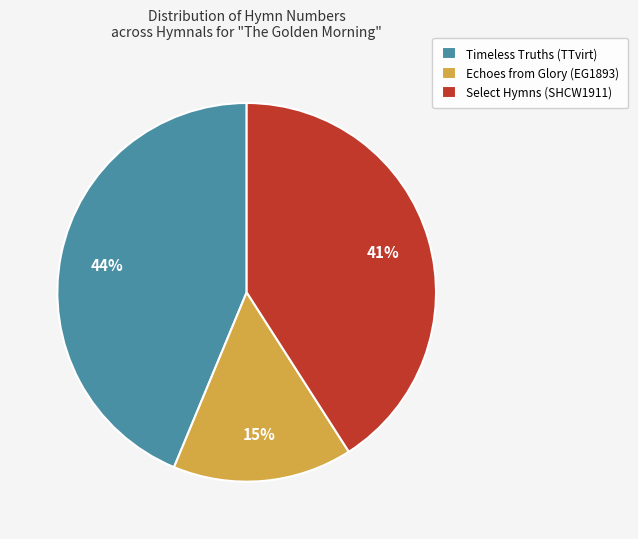

How many slices are in this pie chart?

3